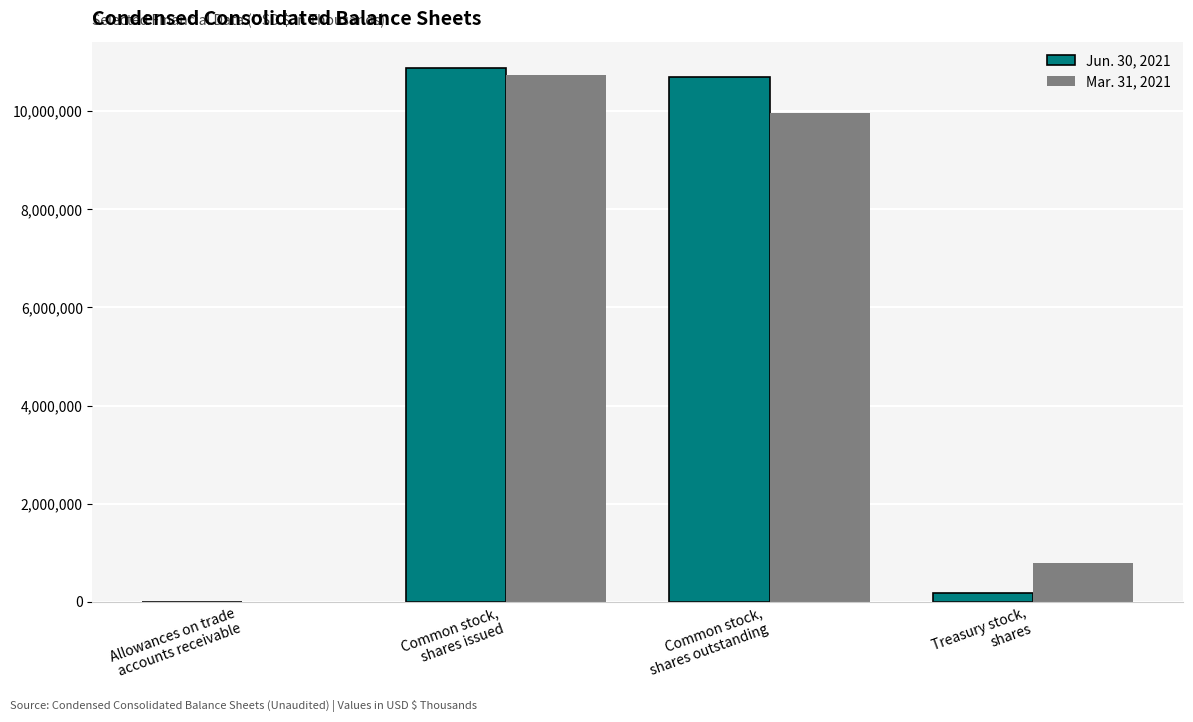

What is the greatest value displayed?

10874000